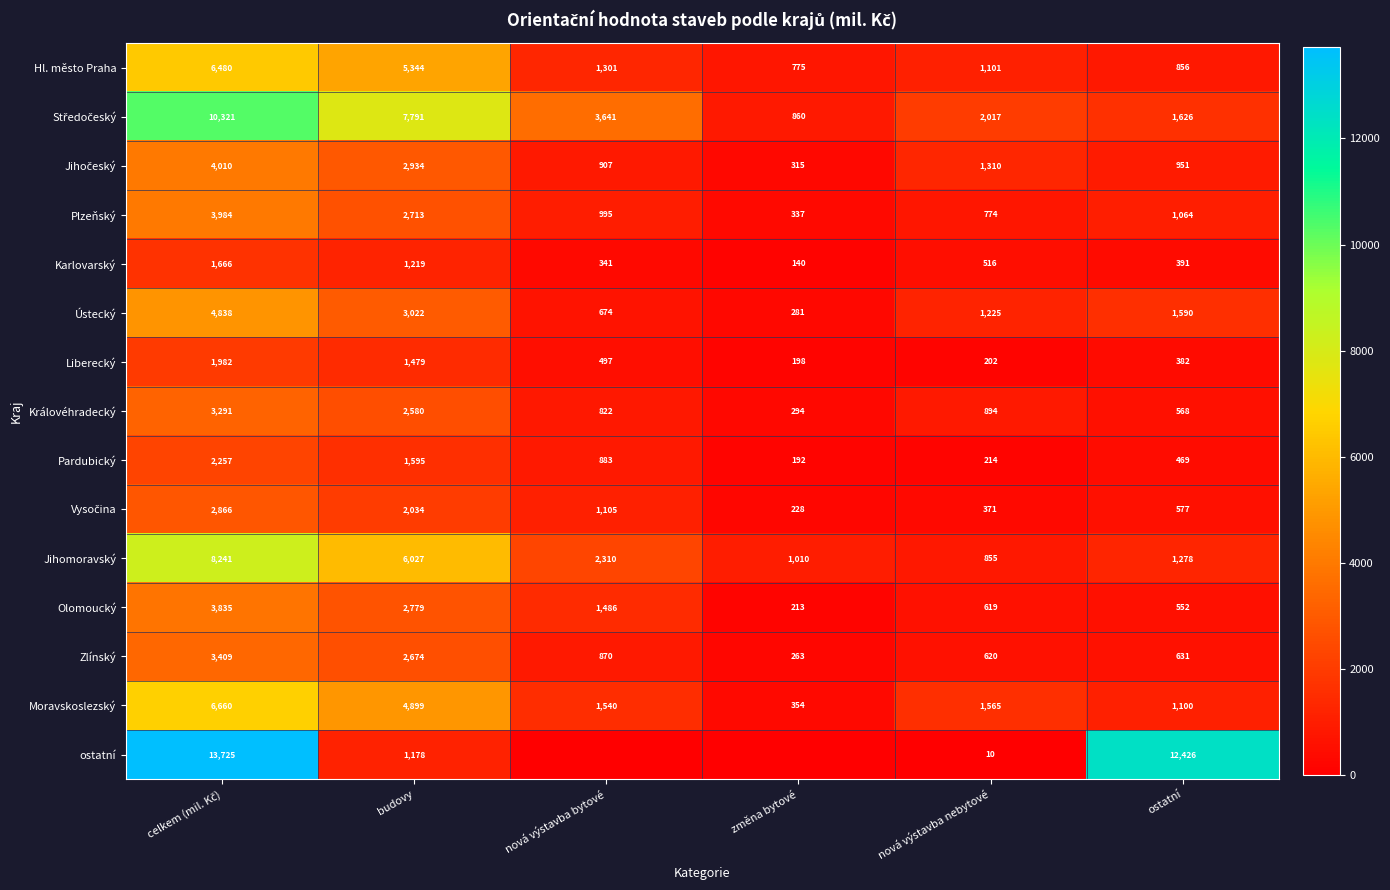

Count the number of data series in this chart.

15